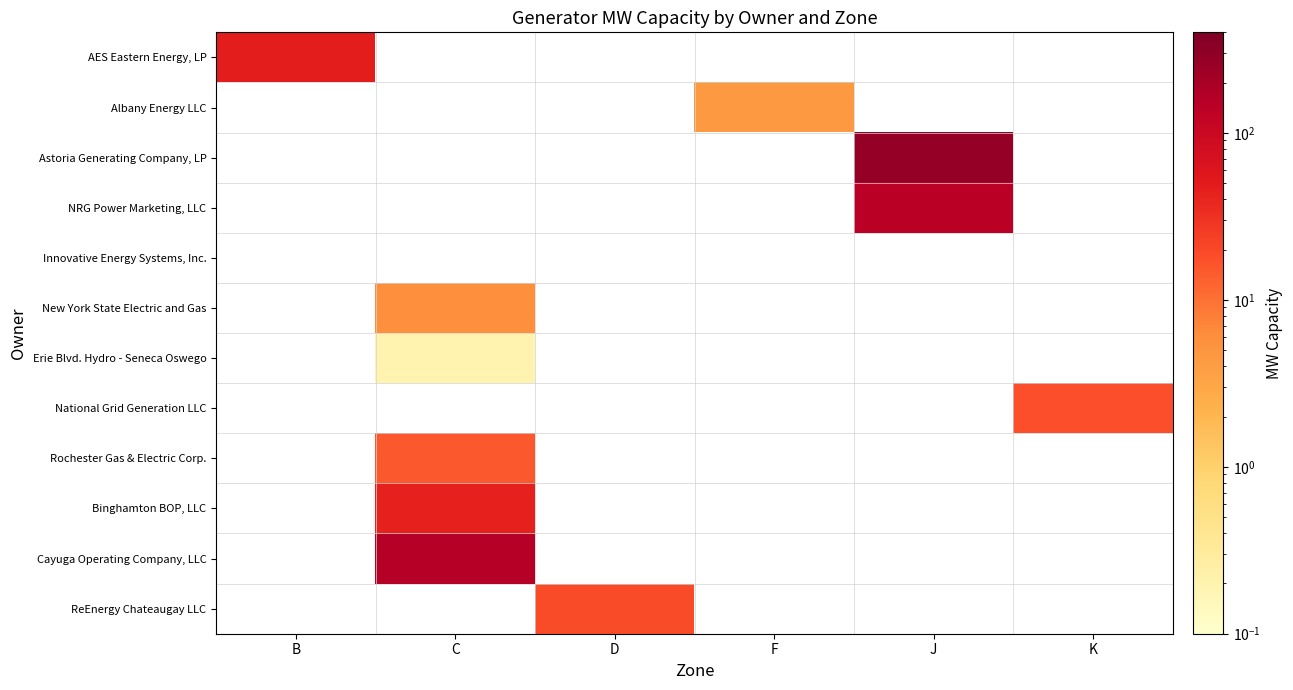

Is the value of Cayuga Operating Company, LLC at C greater than the value of NRG Power Marketing, LLC at K?

No